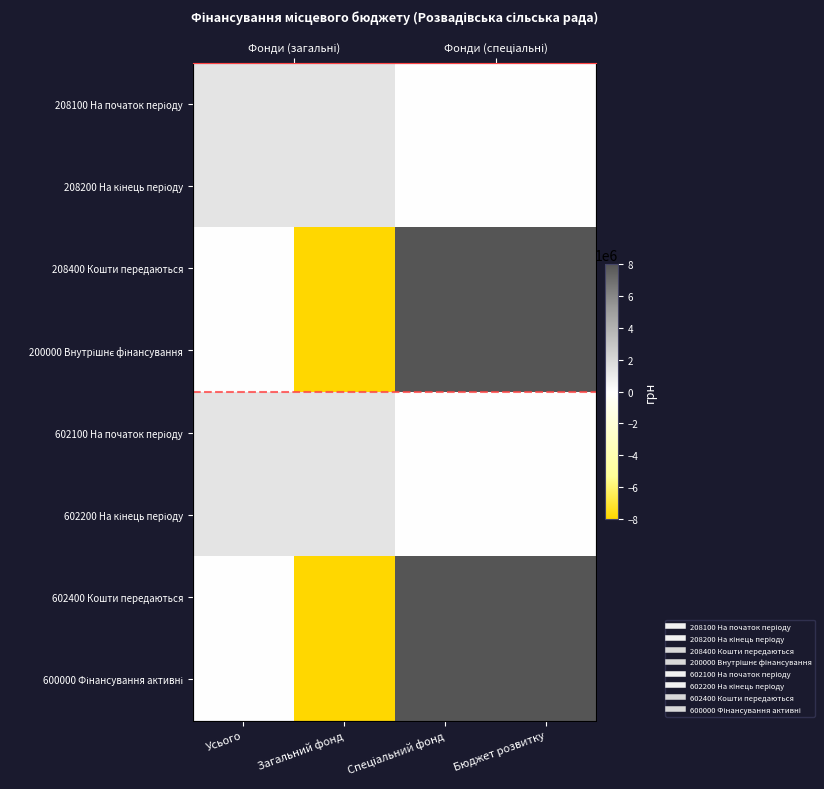

What is the difference between the maximum and second lowest values in the 208200 На кінець періоду series?

1400000